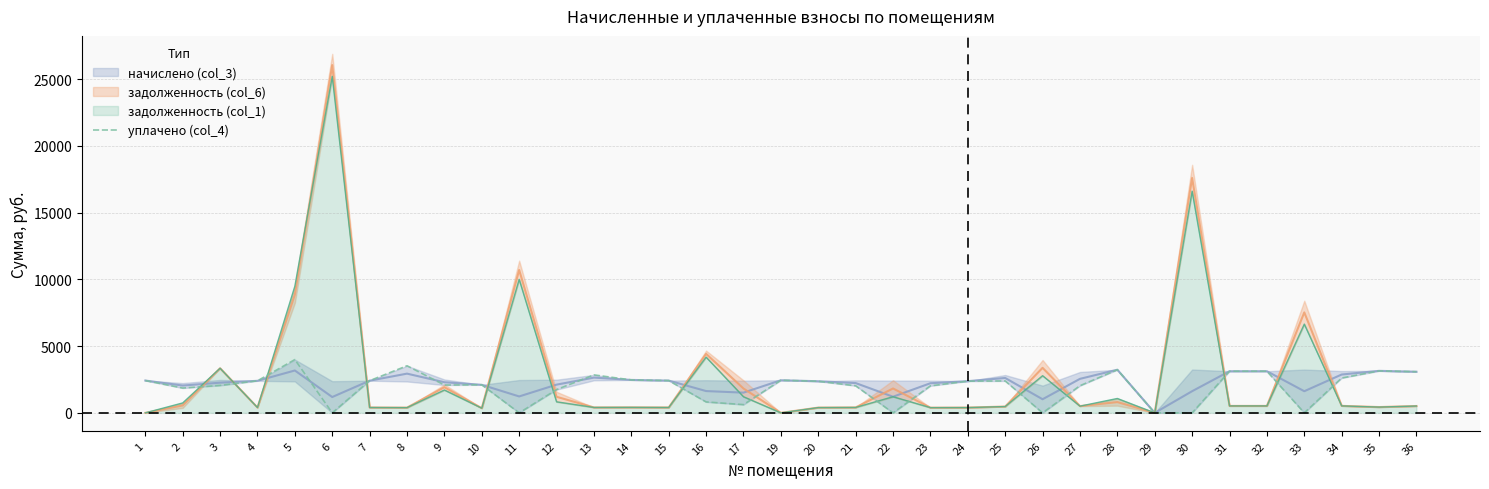

Is it true that the value at 6 is 0.0?

True